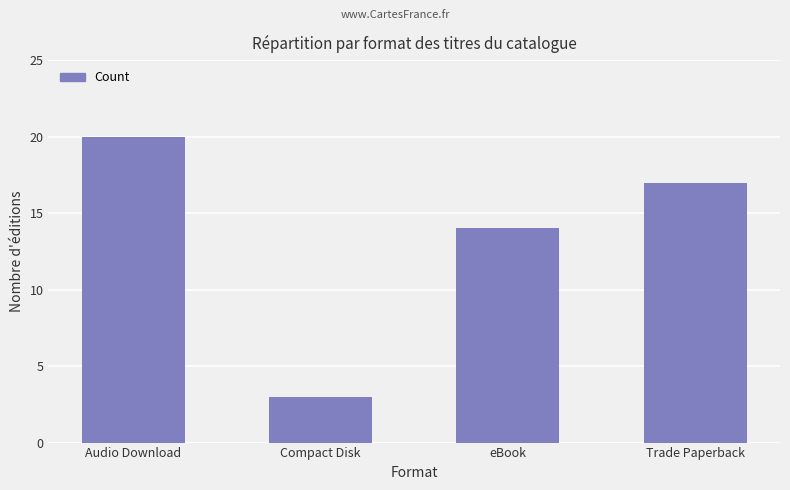

Approximately how many times larger is the value at Trade Paperback compared to eBook?

1.2